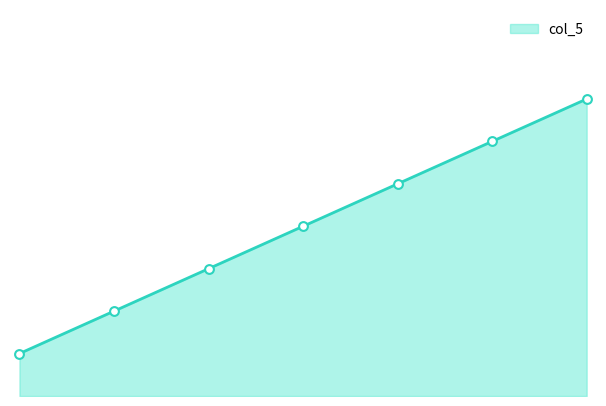

Does the chart have visible grid lines?

No